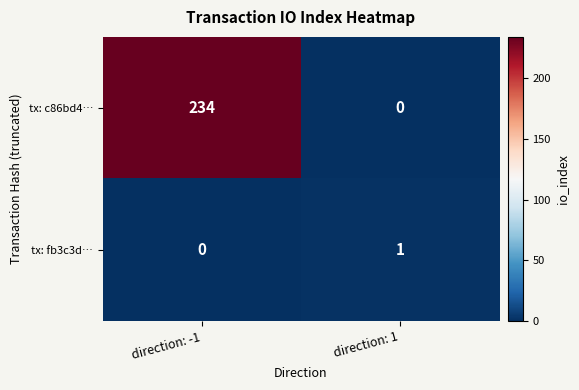

Where is tx: fb3c3d… nearest to the value 0?

direction: -1